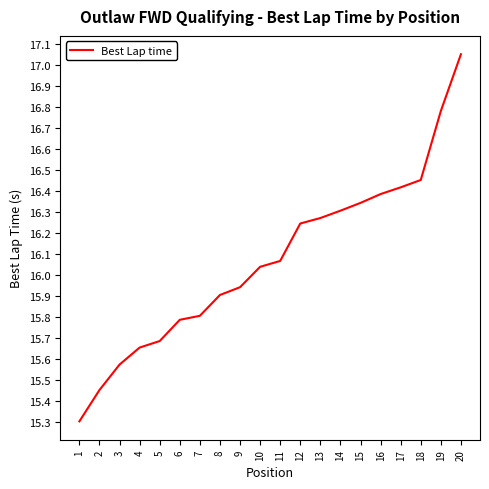

Does the chart display data point markers on the line(s)?

No